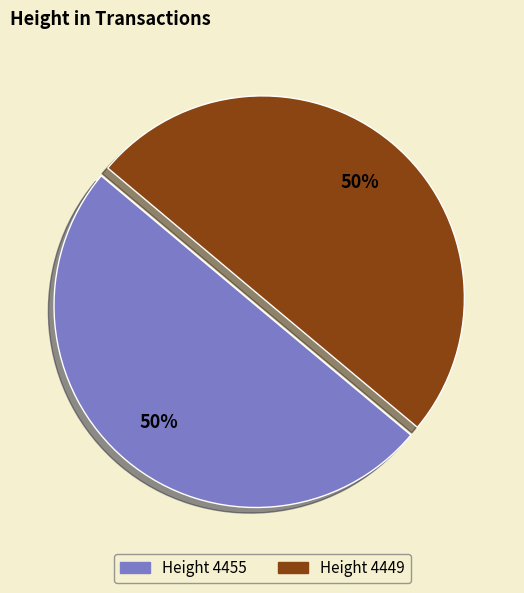

To the nearest percent, what is the average slice percentage?

50%